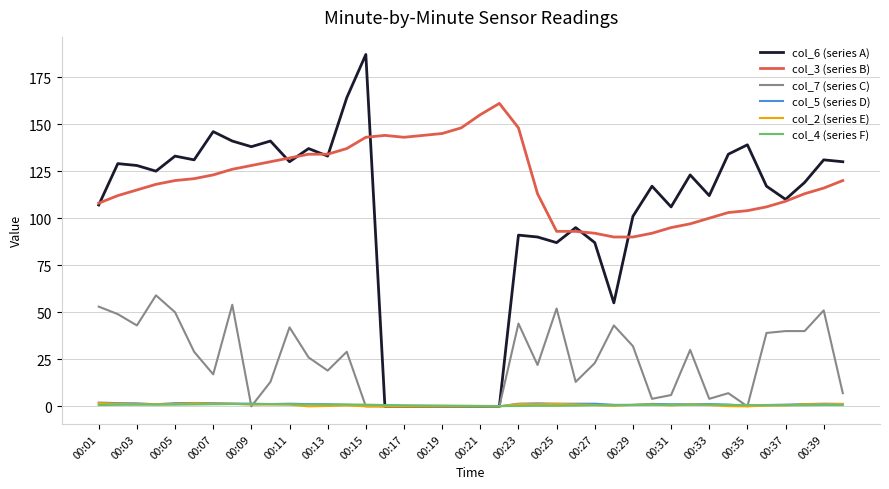

Which series has the widest spread of values?

col_6 (series A)